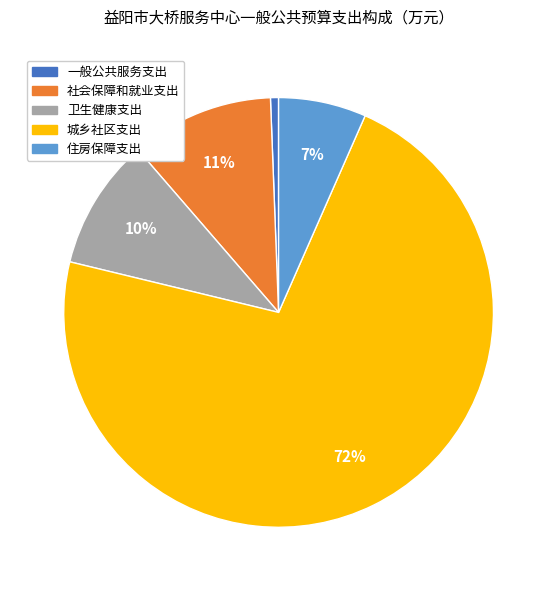

To the nearest percent, what is the average slice percentage?

20%